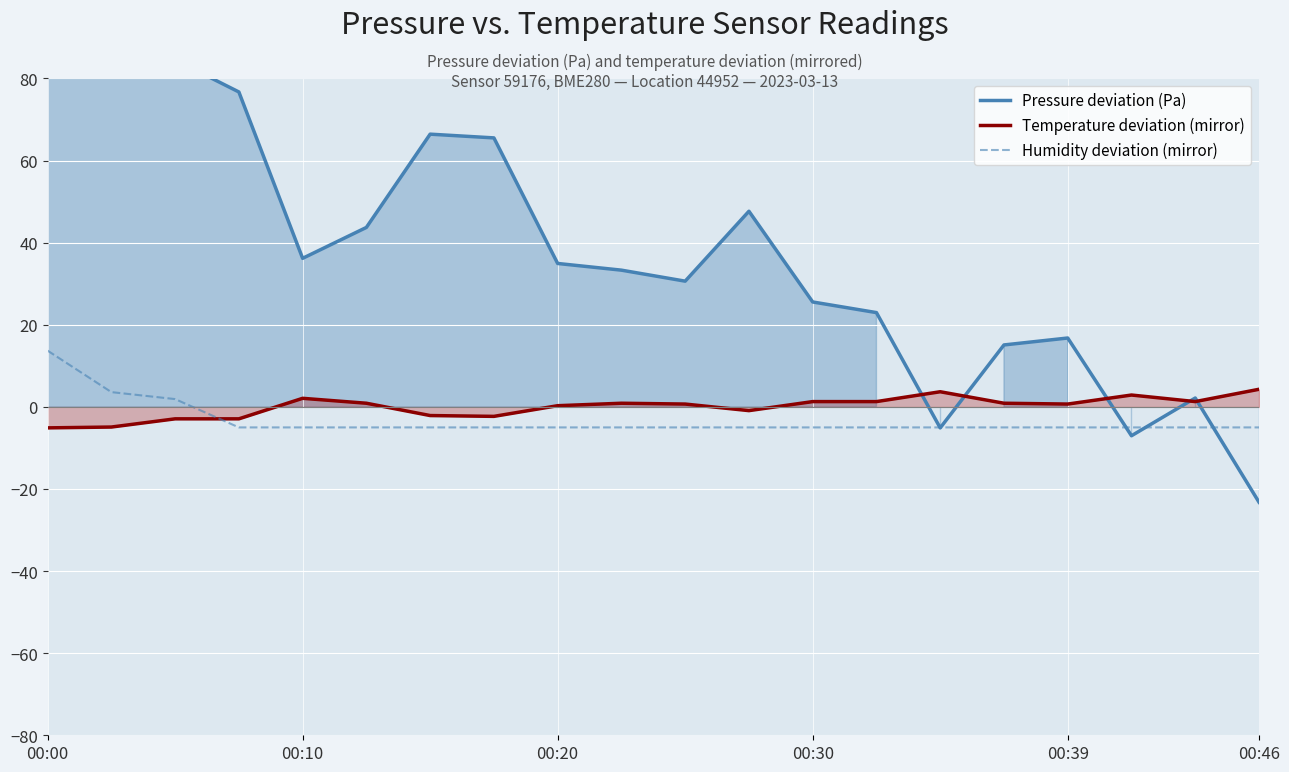

True or false: Temperature deviation (mirror) and Humidity deviation (mirror) intersect in this chart.

True